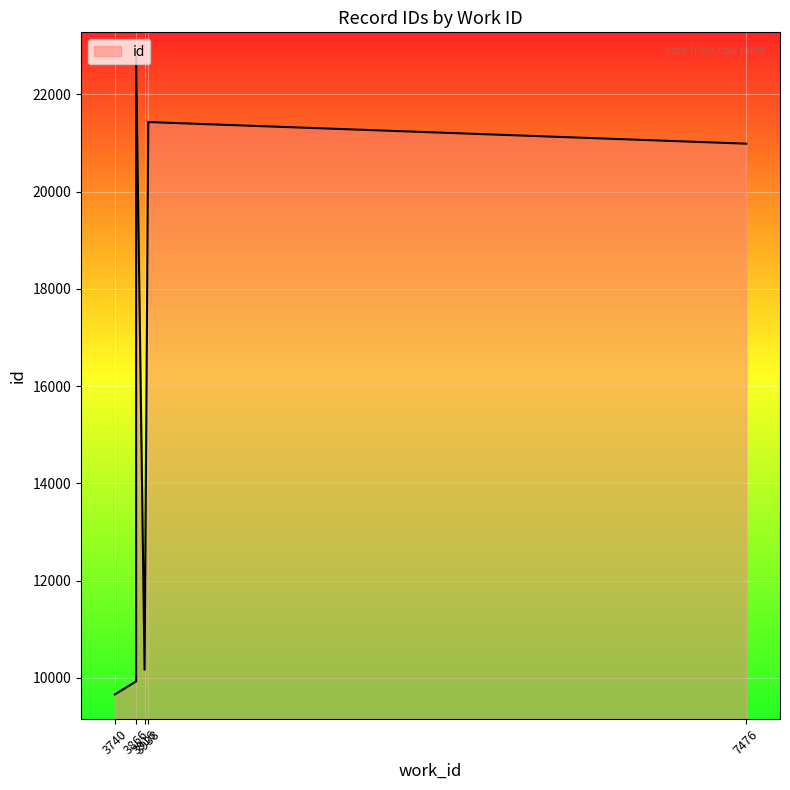

The chart shows a value of 22773 at 3866. True or false?

True